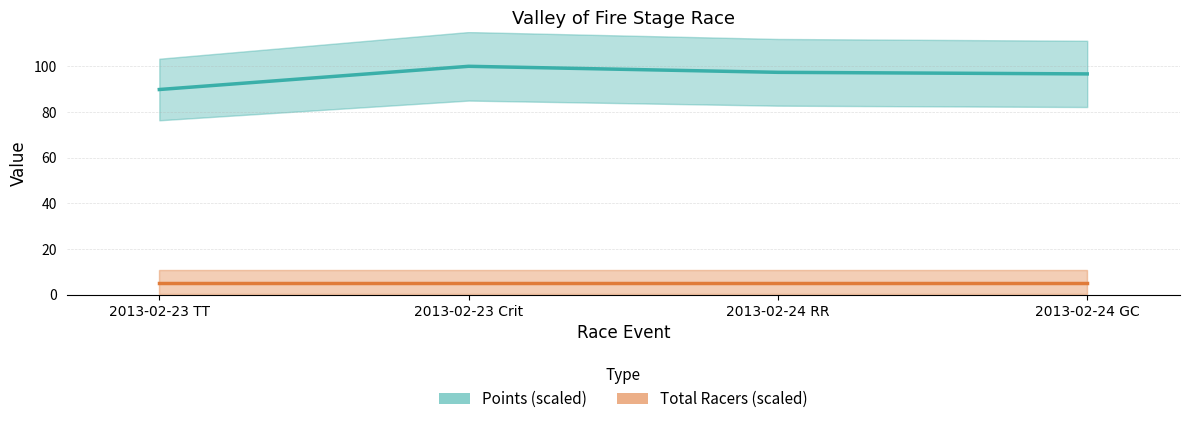

At which category does Points reach its first local peak?

2013-02-23 Crit